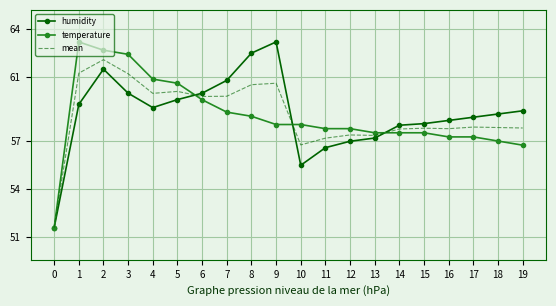

At how many categories does at least one series exceed 56?

19